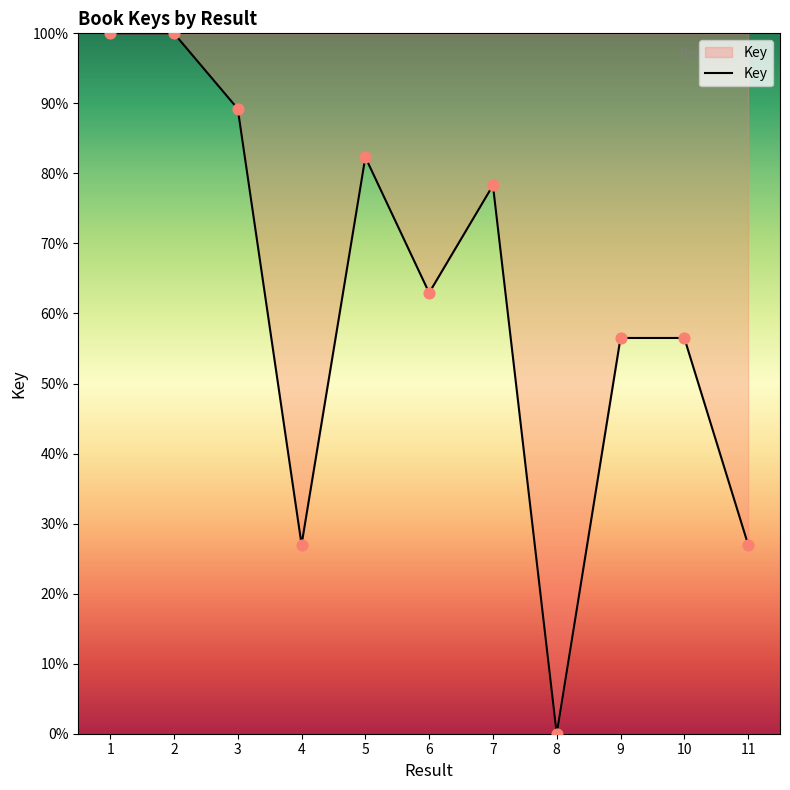

Which has a higher value, 6 or 4?

6